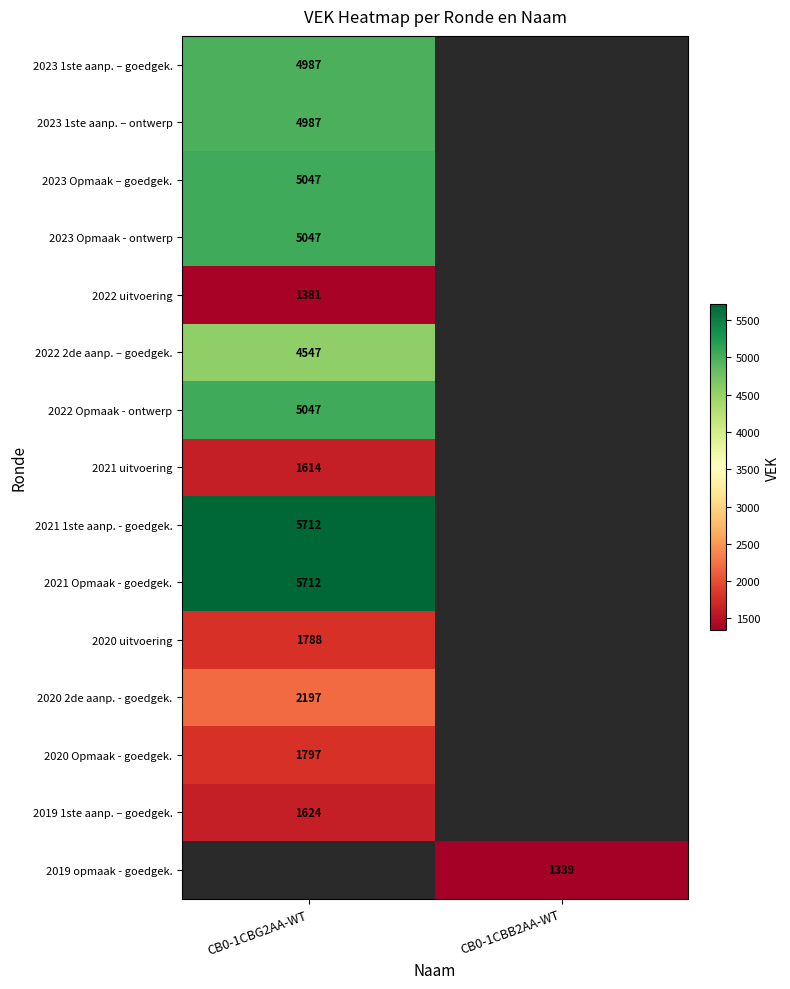

True or false: 2022 Opmaak - ontwerp has a value of 5047 at CB0-1CBG2AA-WT.

True